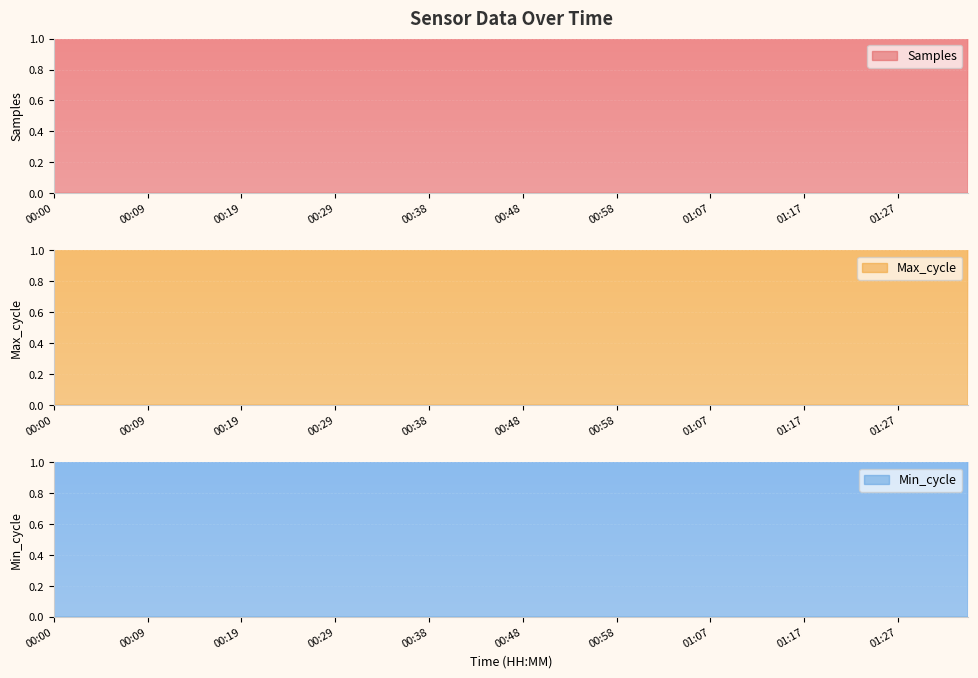

What is the label of the 28th point from the left?

01:05